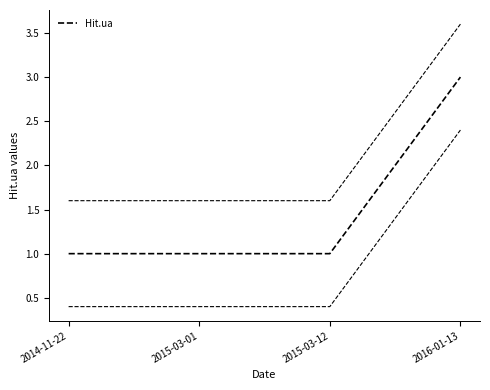

Reading right to left, list all the values displayed in this chart.

3	1	1	1